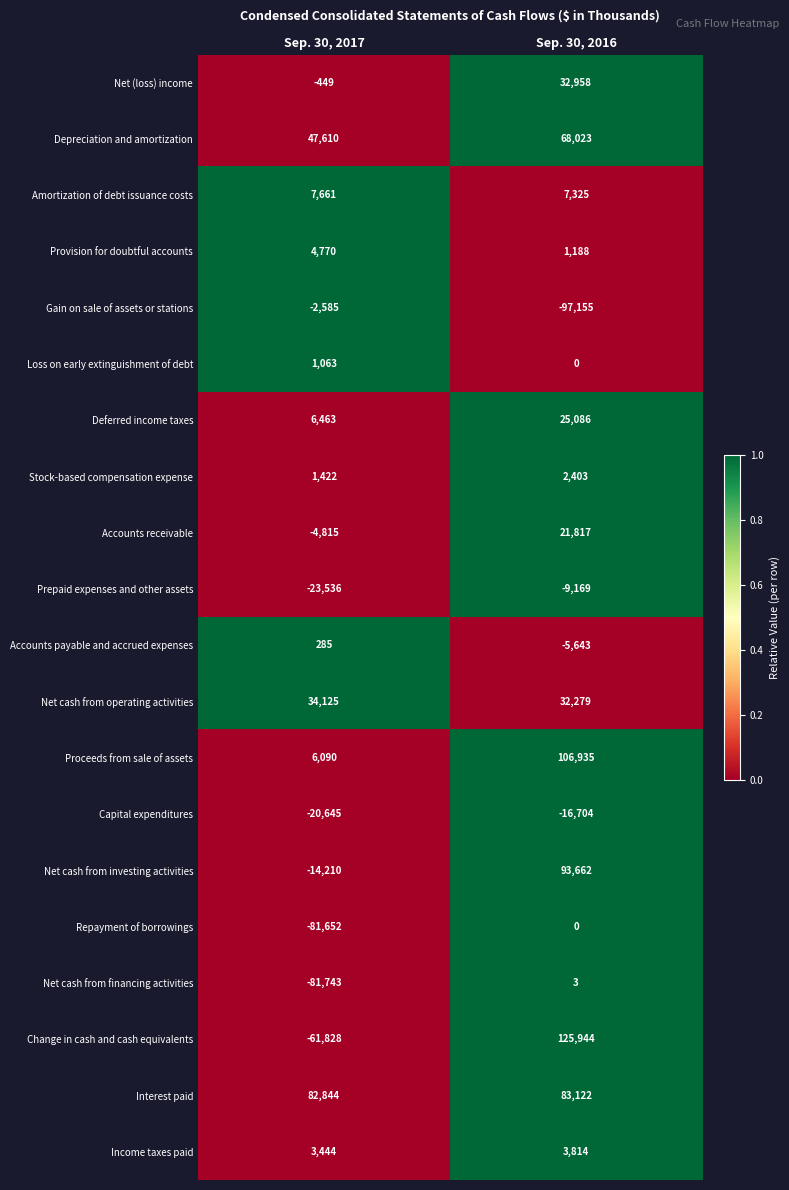

Which series has the largest range (max minus min)?

Change in cash and cash equivalents